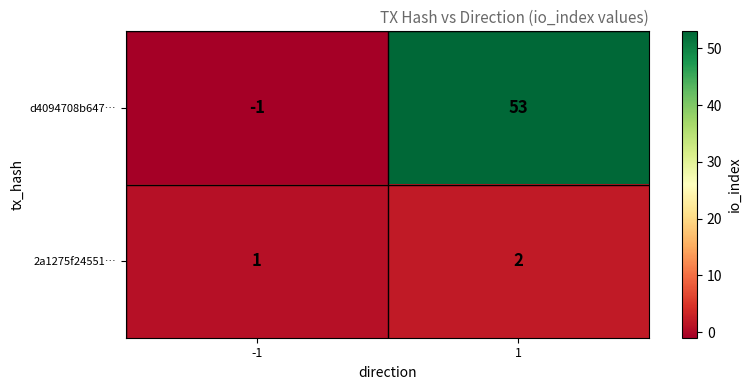

Which series has the largest total across all categories?

d4094708b647…